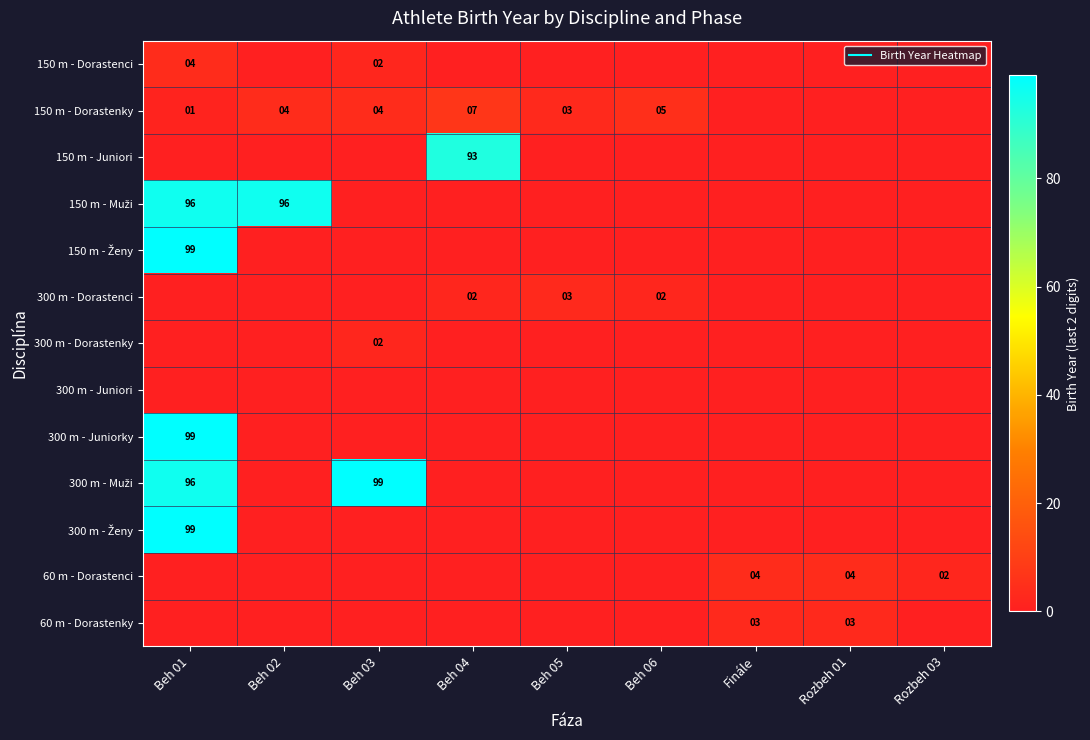

True or false: 300 m - Juniori has a value of 0 at Rozbeh 01.

True